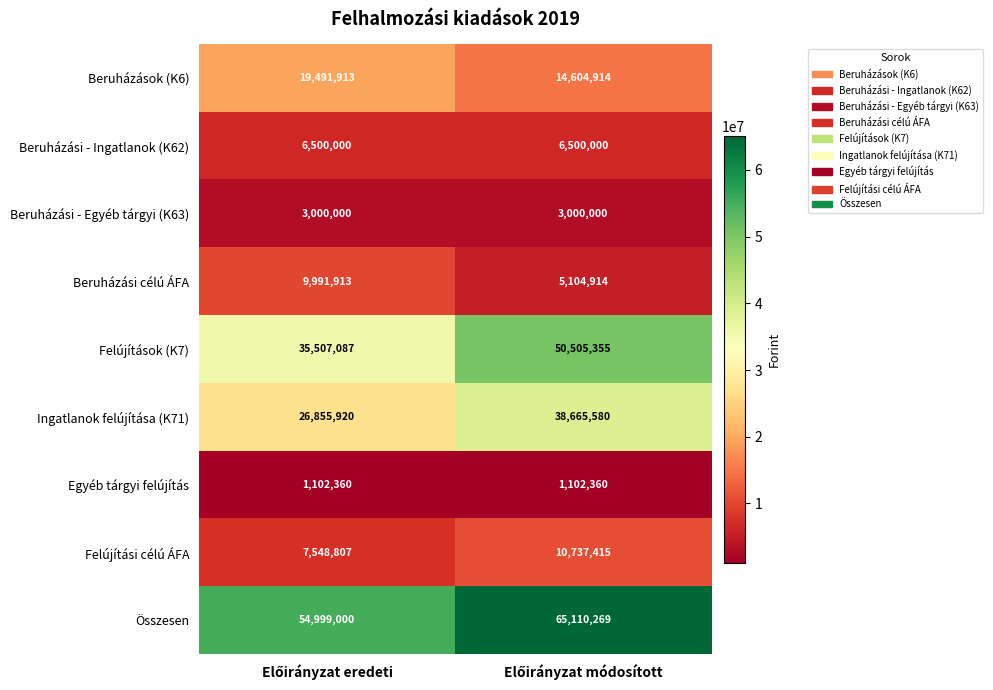

Which series has the largest total across all categories?

Összesen